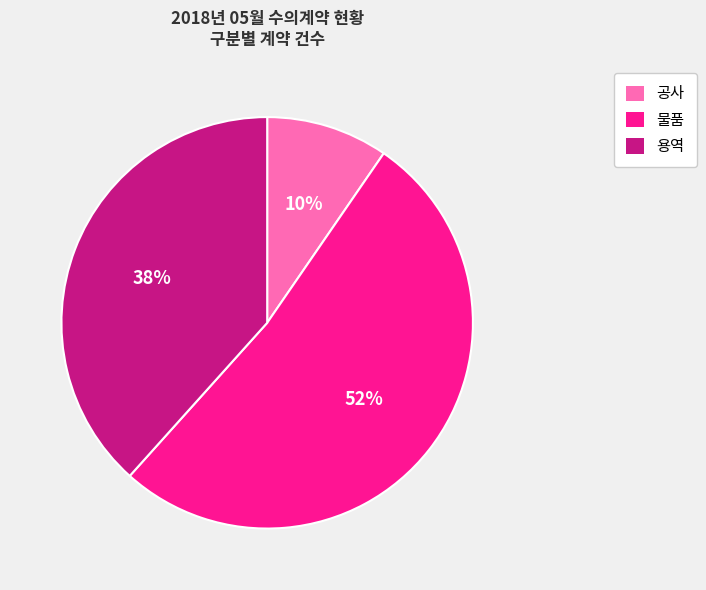

Between 용역 and 물품, which is larger?

물품